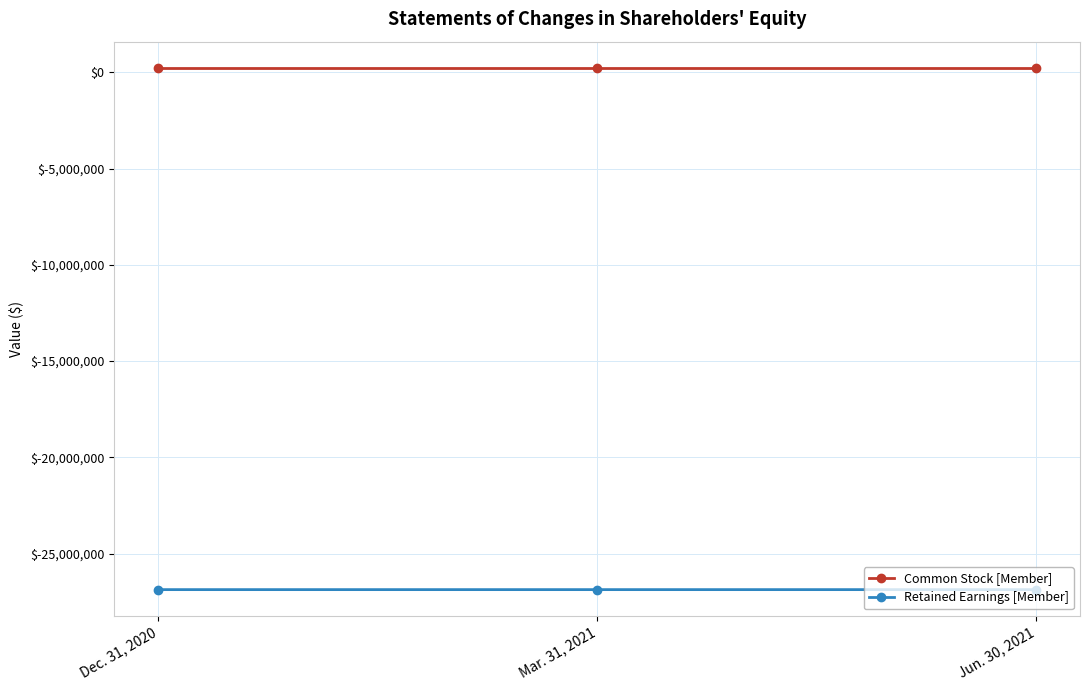

What is the spread (max minus min) of values at Jun. 30, 2021?

27105835